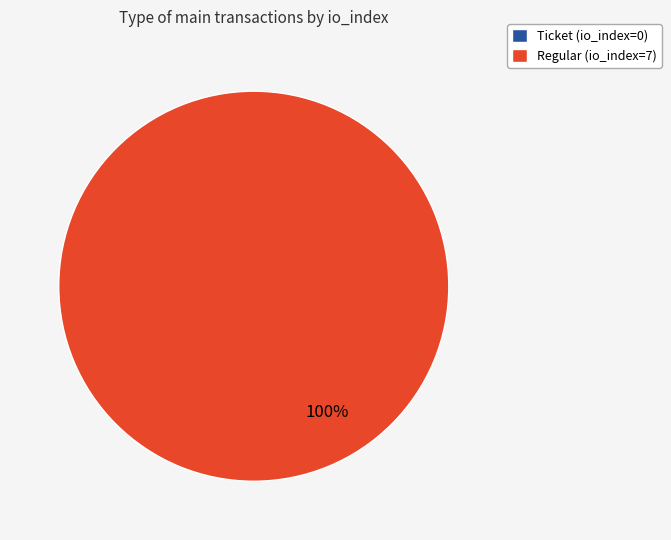

Count the number of slices in the pie.

2